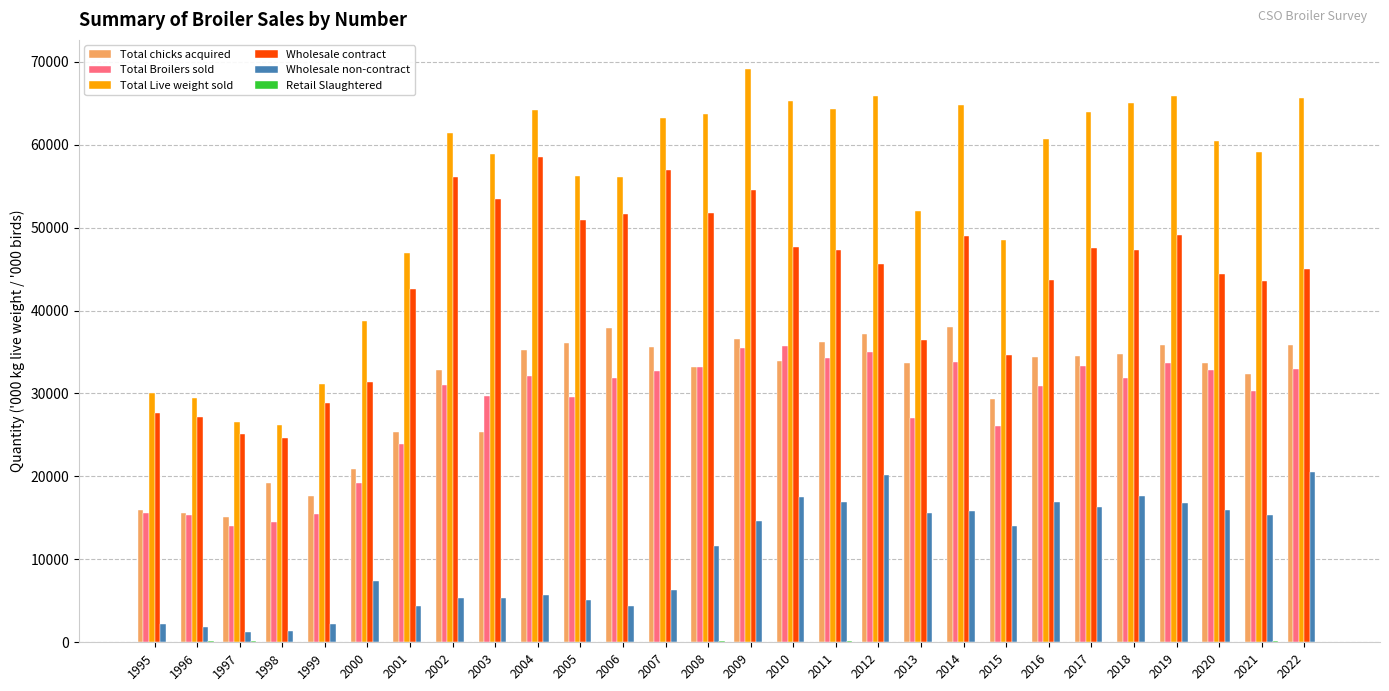

At which label is Total chicks acquired closest to 26600?

2003